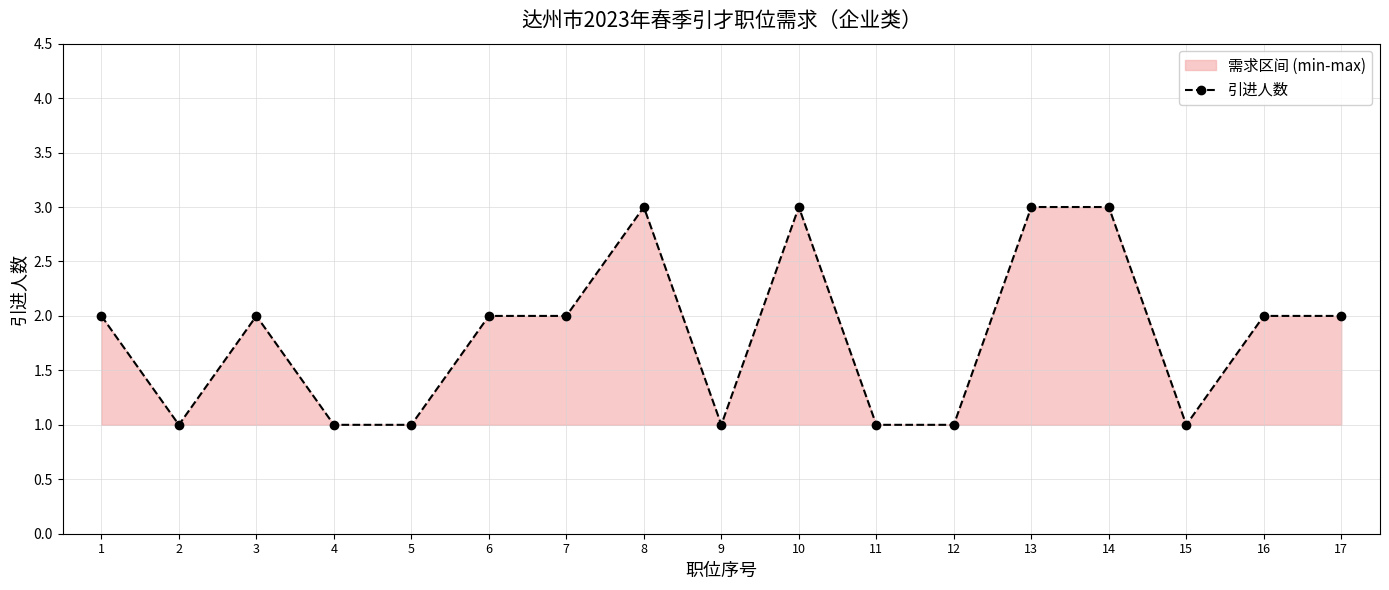

How many distinct data groups are displayed?

1